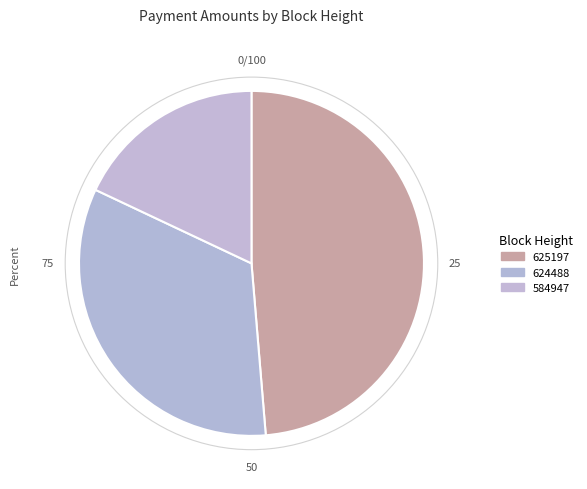

True or false: 625197 accounts for 59% of the total.

False